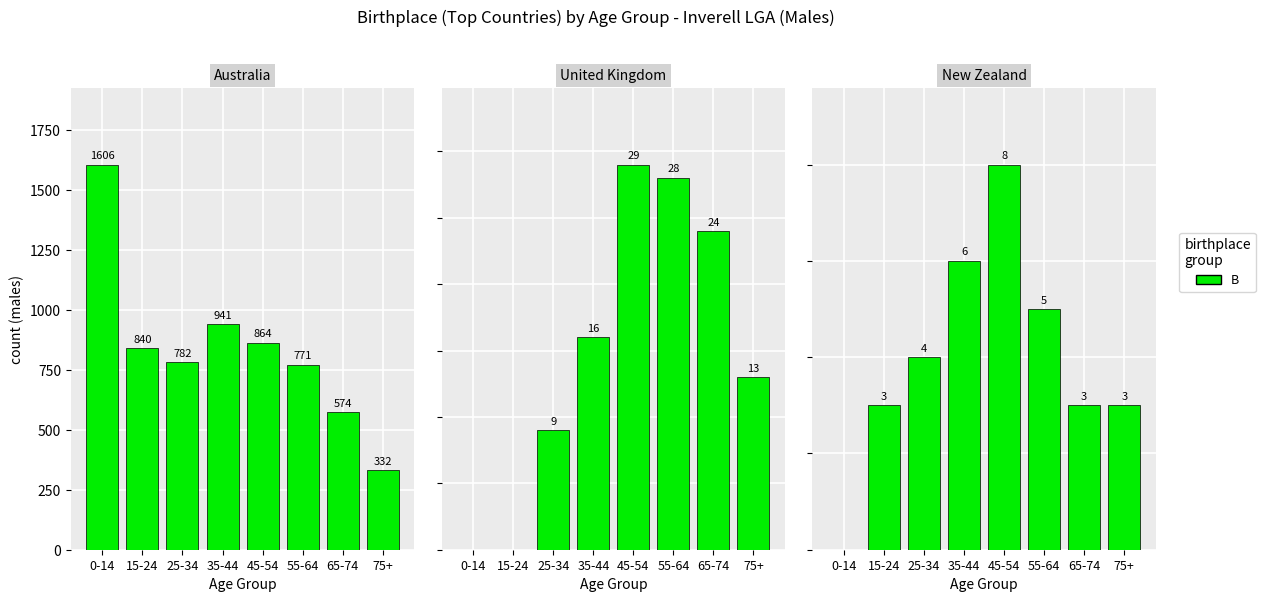

What position from the left is 45-54?

5